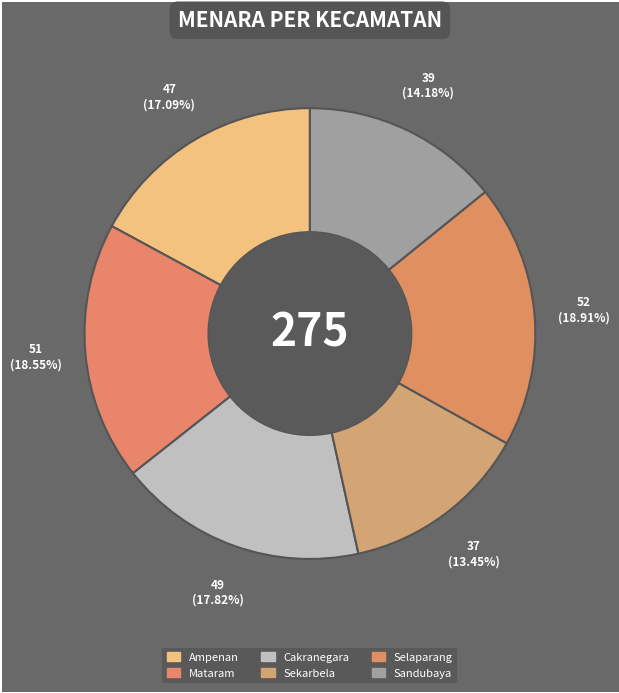

Is there any slice that represents more than half of the pie?

No